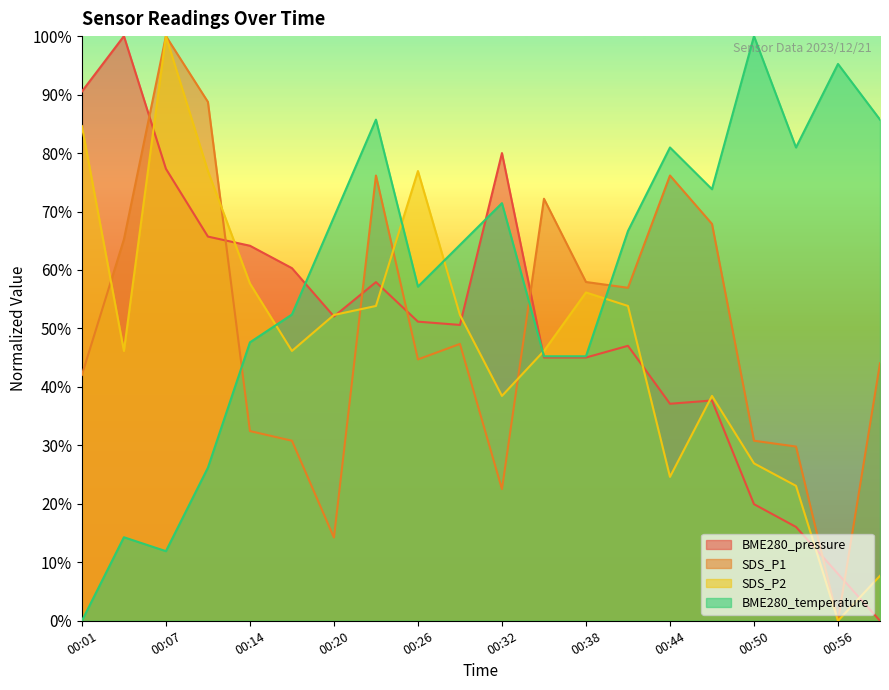

How many data points in BME280_pressure are less than 51?

10